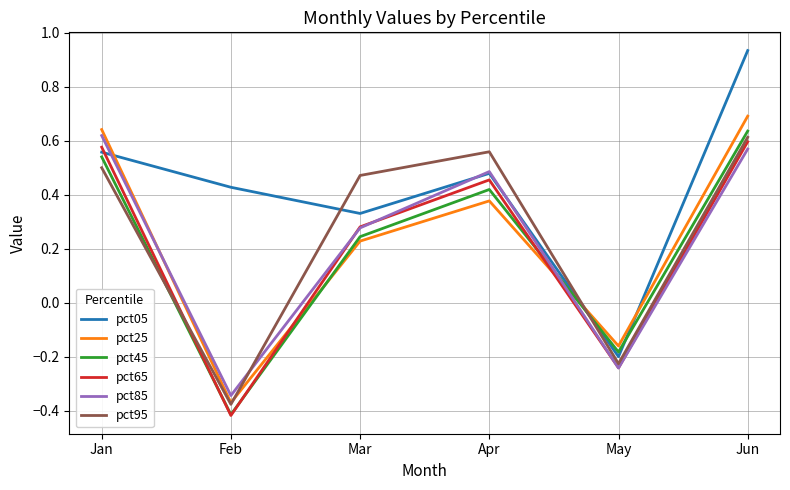

At how many categories does at least one series exceed 0?

5